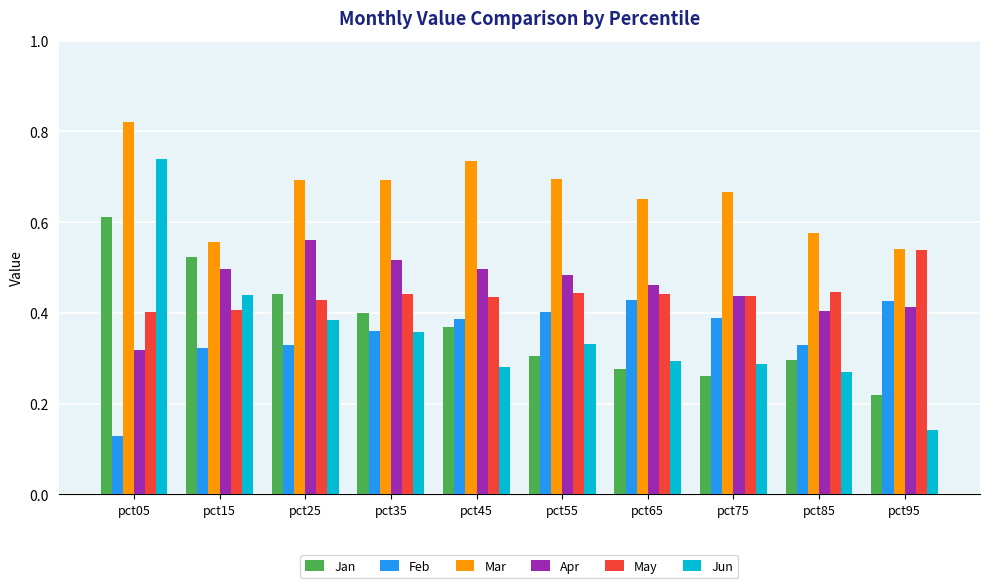

The Jun series shows 0.5 at pct55. True or false?

False